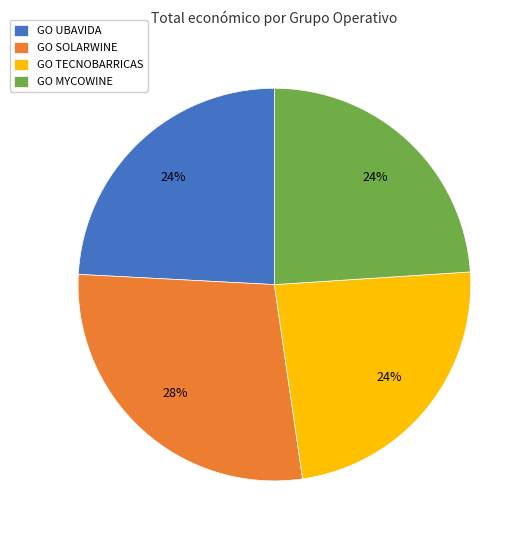

Which slice is the largest?

GO SOLARWINE